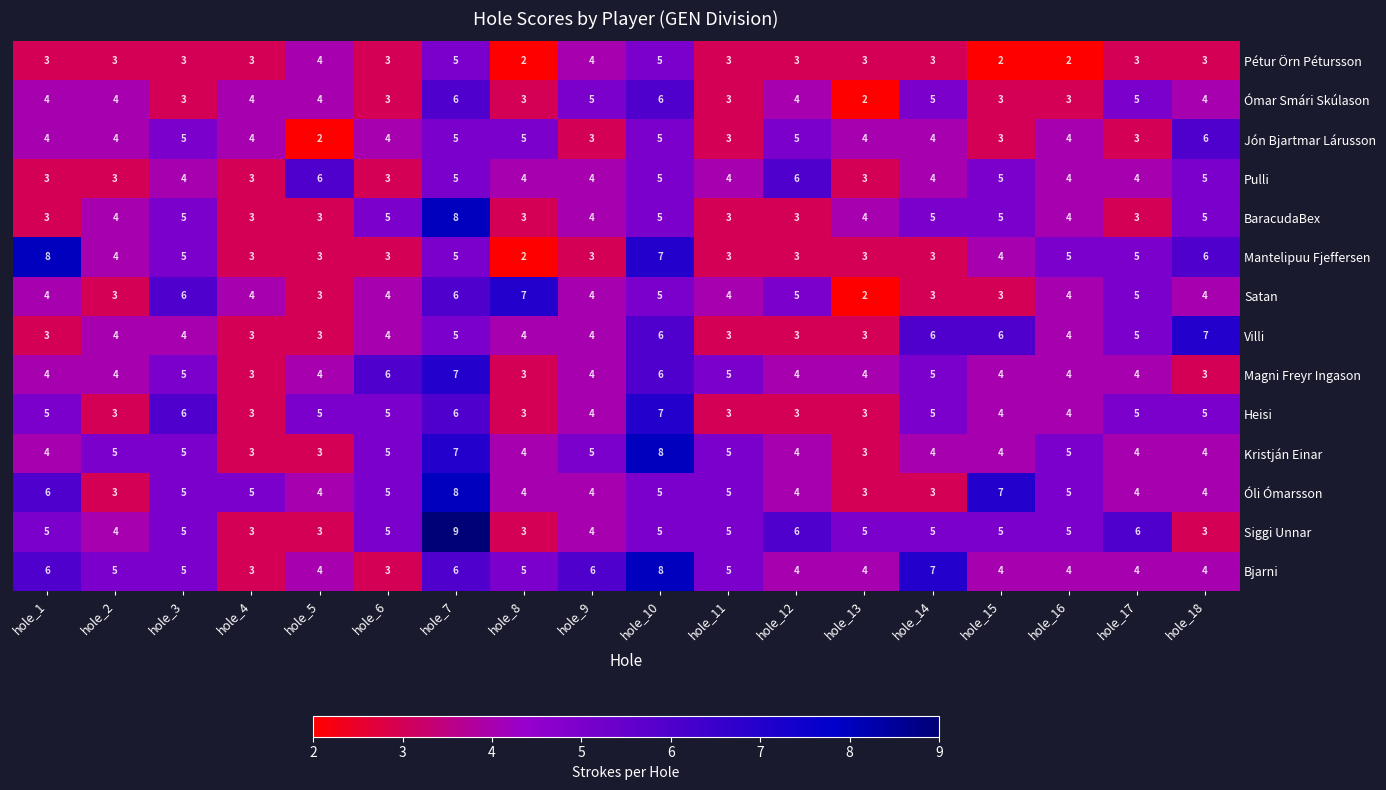

Which category has the highest value across all series?

hole_7